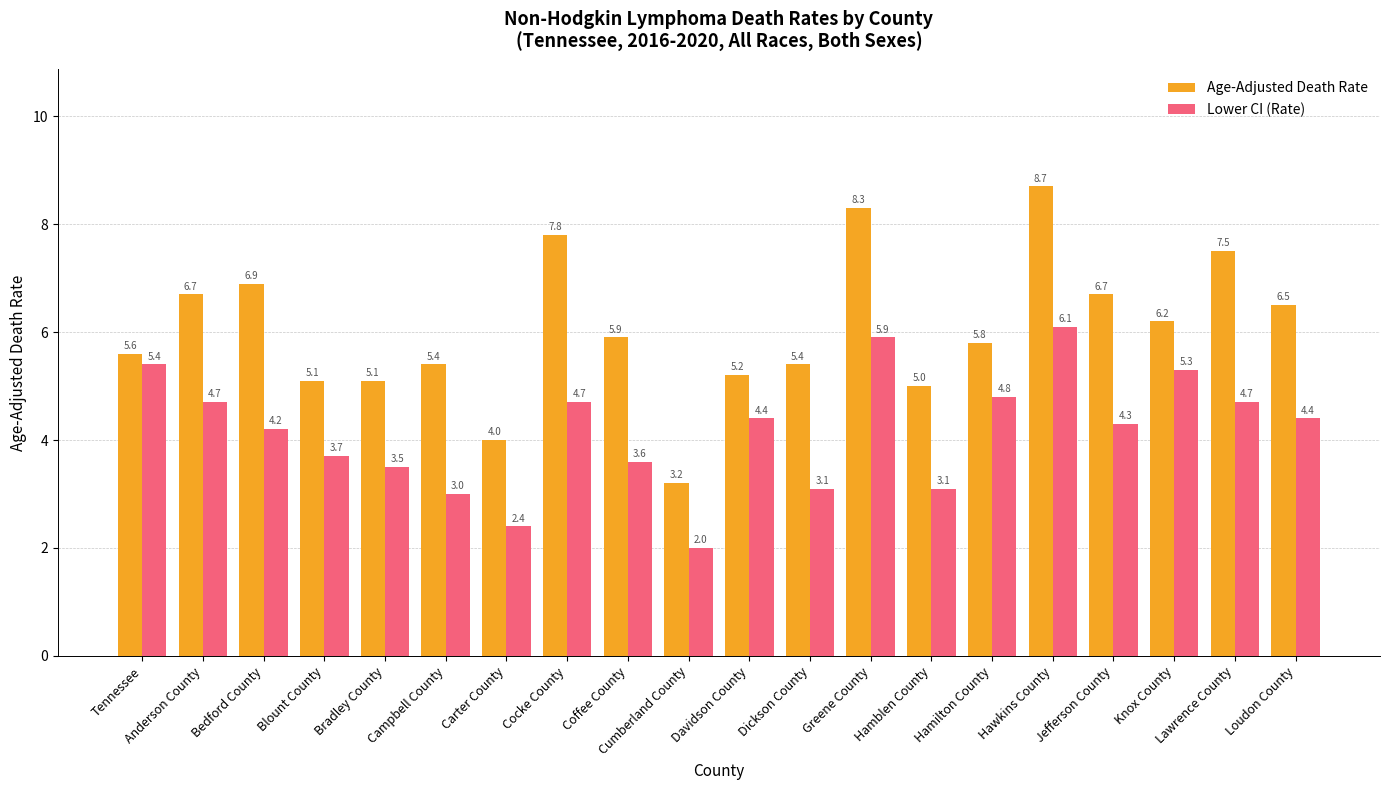

The value of Age-Adjusted Death Rate at Dickson County is 5.4. True or false?

True